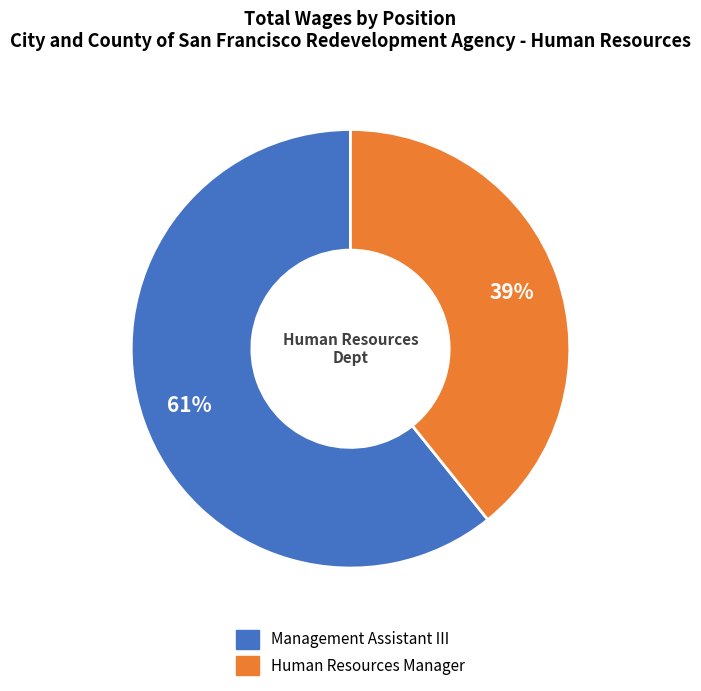

Which slice is the smallest?

Human Resources Manager